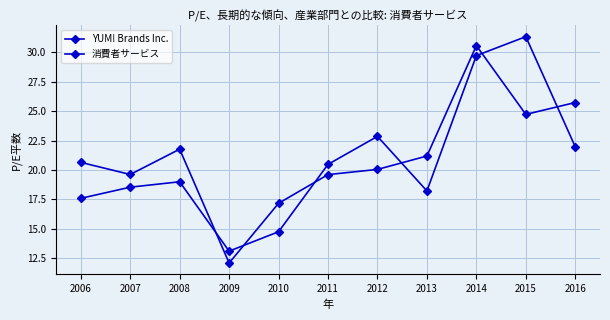

The YUM! Brands Inc. series shows 23.6 at 2006. True or false?

False